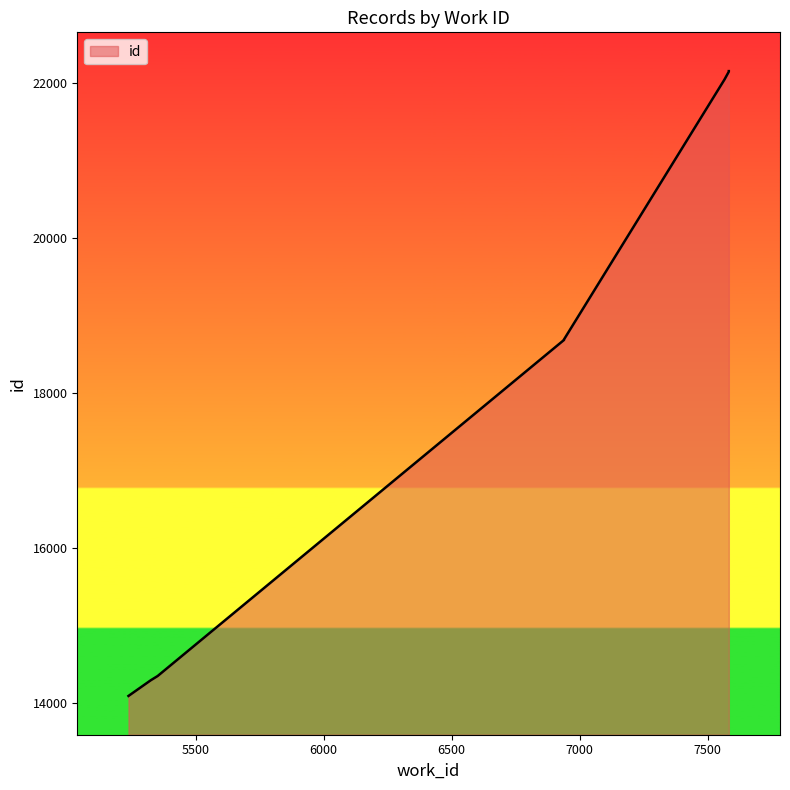

At which category does the chart reach its minimum across all series?

5237